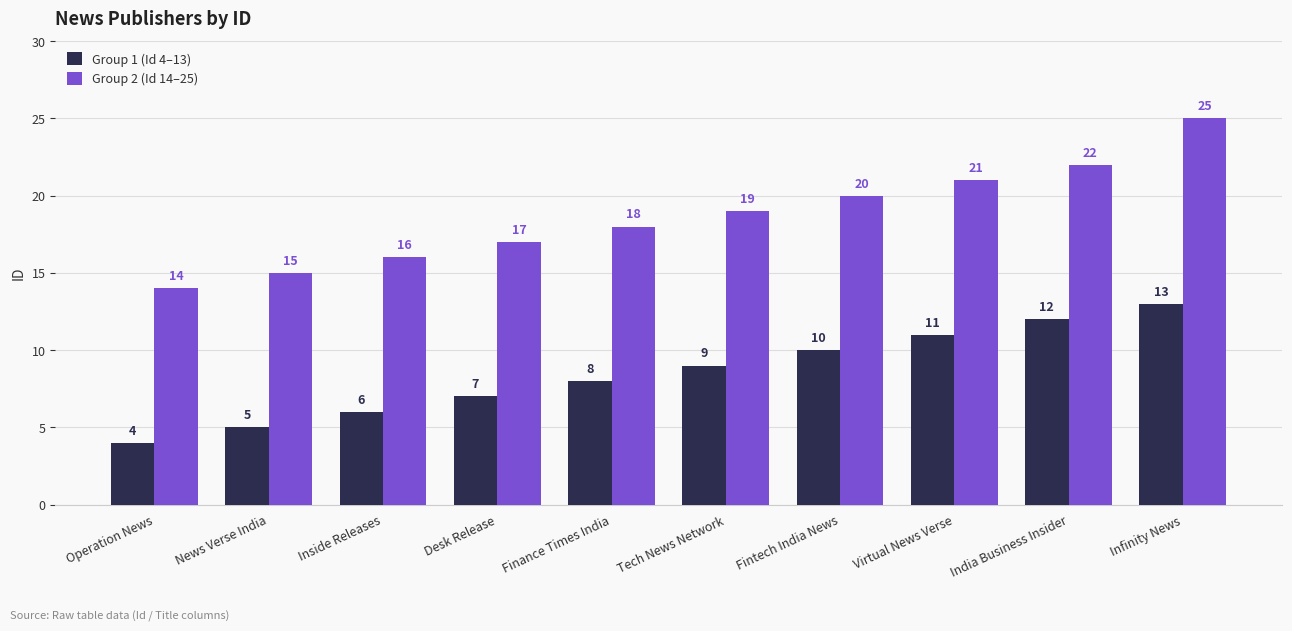

Is the value of Group 2 (Id 14–25) at Inside Releases greater than the value of Group 1 (Id 4–13) at Desk Release?

Yes